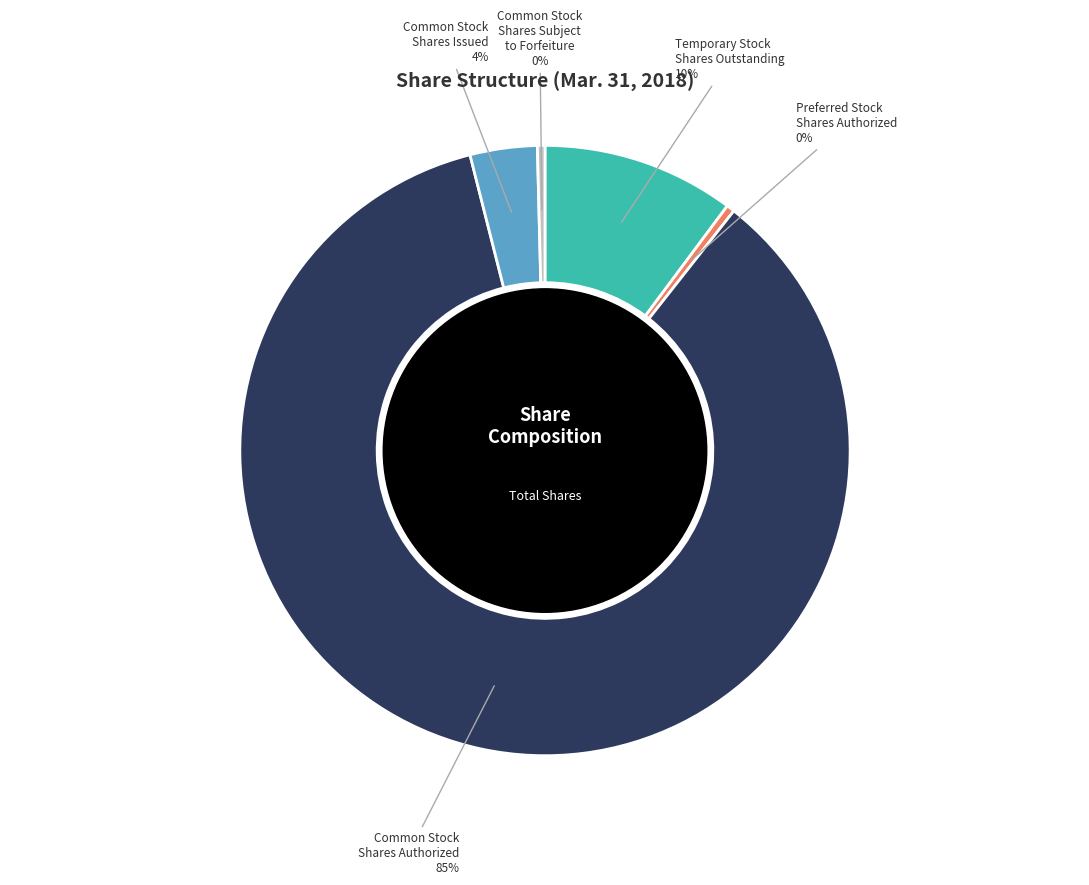

What is the majority slice?

Common Stock Shares Authorized